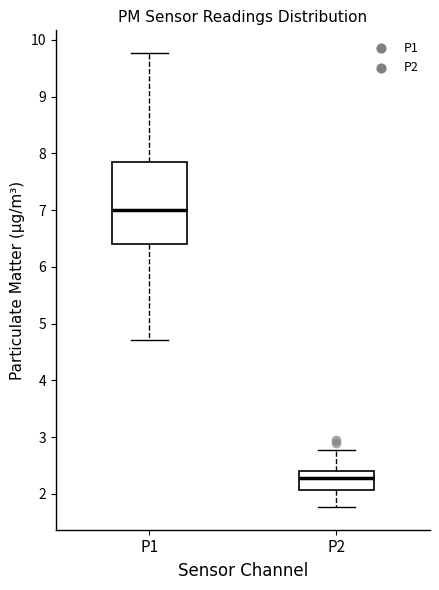

Reading left to right, read every box against the y-axis: the position of its median line, the range the box covers, and the ends of its whiskers. The values are not printed on the chart, so give them approximately, as read against the axis.

P1: median 7.0, box 6.4 to 7.9, whiskers 4.7 to 9.8
P2: median 2.3, box 2.1 to 2.4, whiskers 1.8 to 2.8